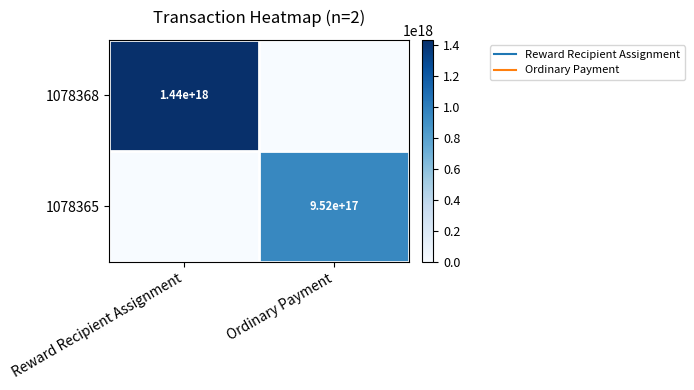

Which has a higher value, Reward Recipient Assignment or Ordinary Payment?

Reward Recipient Assignment